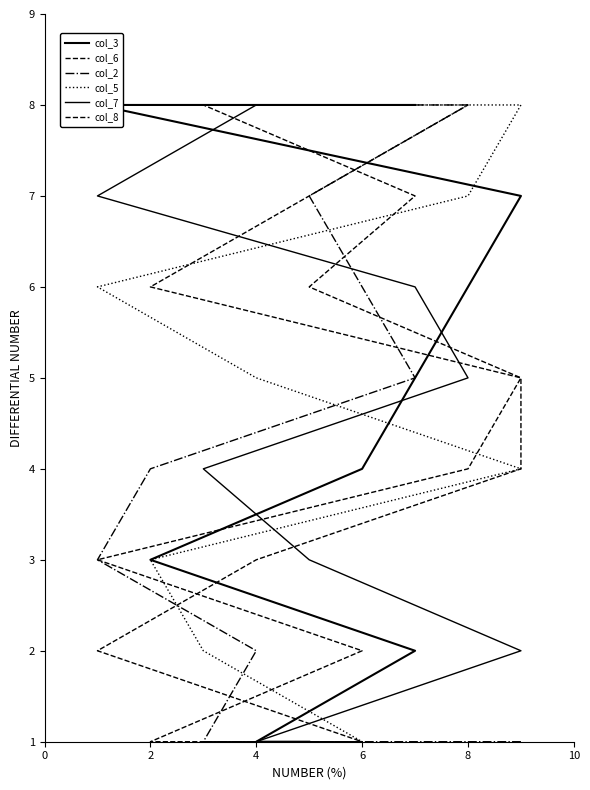

What is the minimum value for col_7?

1